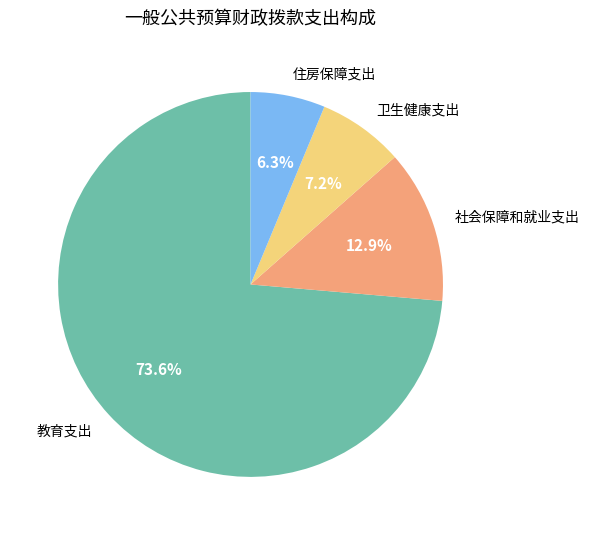

To the nearest percent, what percentage of the pie is 住房保障支出?

6%